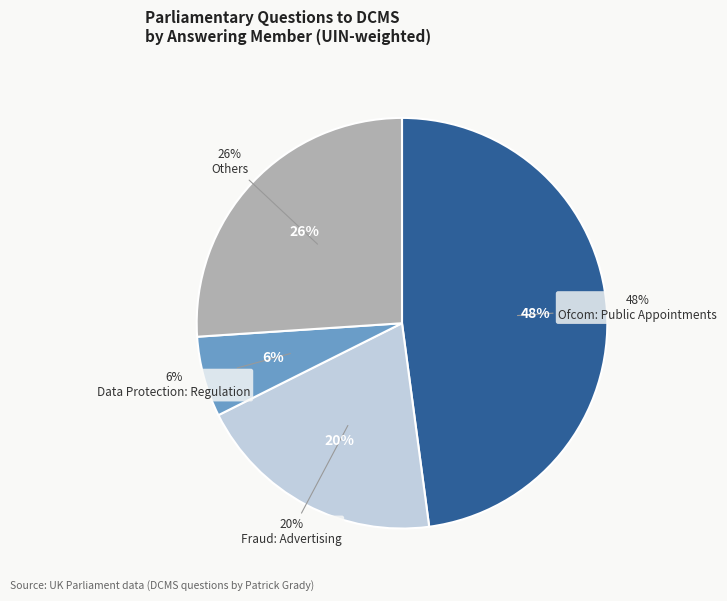

Is it true that Ofcom: Public Appointments (159324) is 11% of the pie?

False